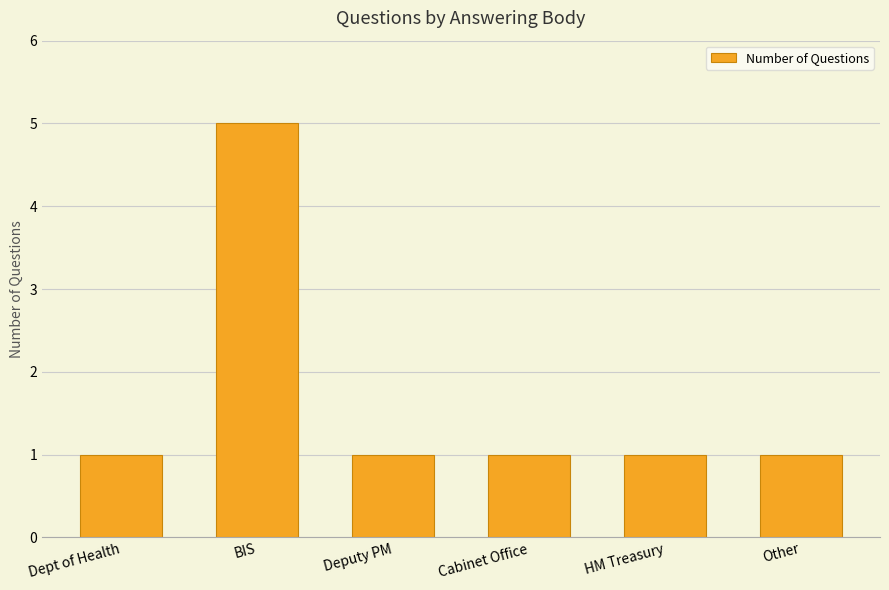

Reading right to left, list all the values displayed in this chart.

1	1	1	1	5	1